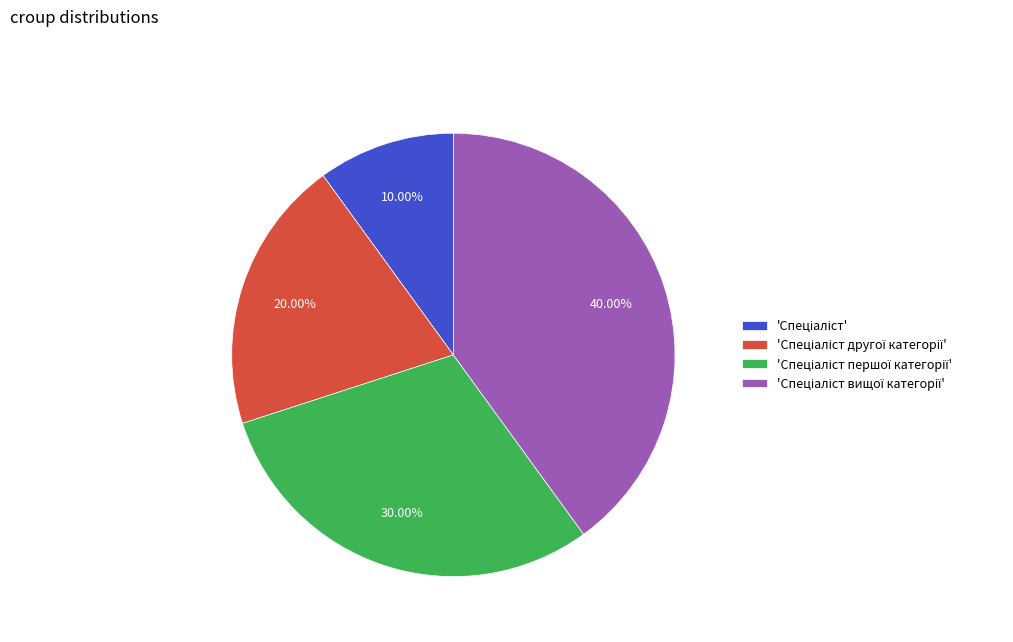

To the nearest percent, what is the average slice percentage?

25%